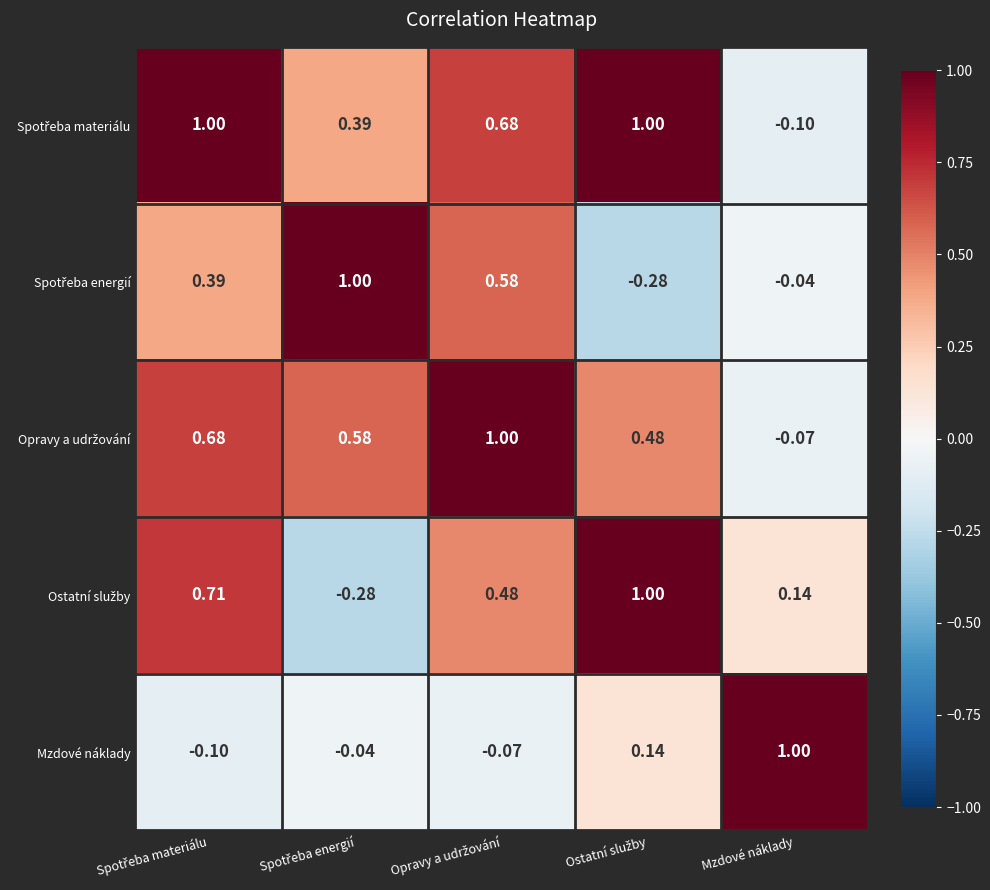

What is the total value across all series at Mzdové náklady?

0.9